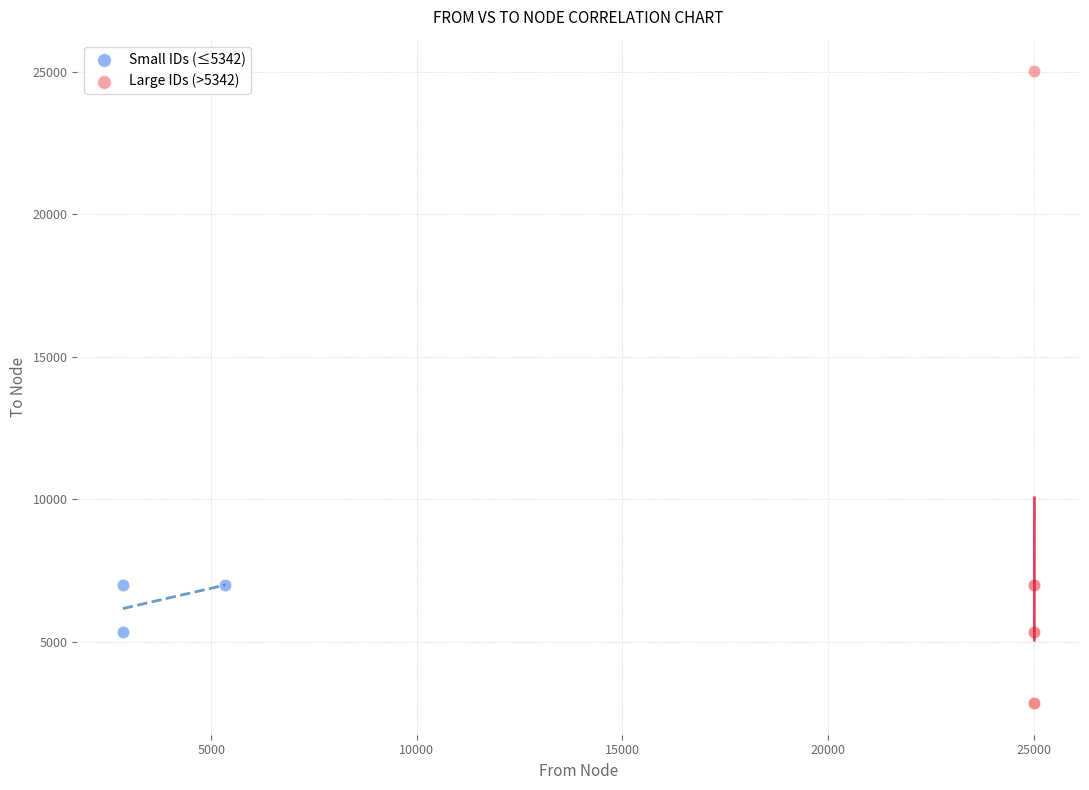

Which series contains the lowest Y value?

Large IDs (>5342)